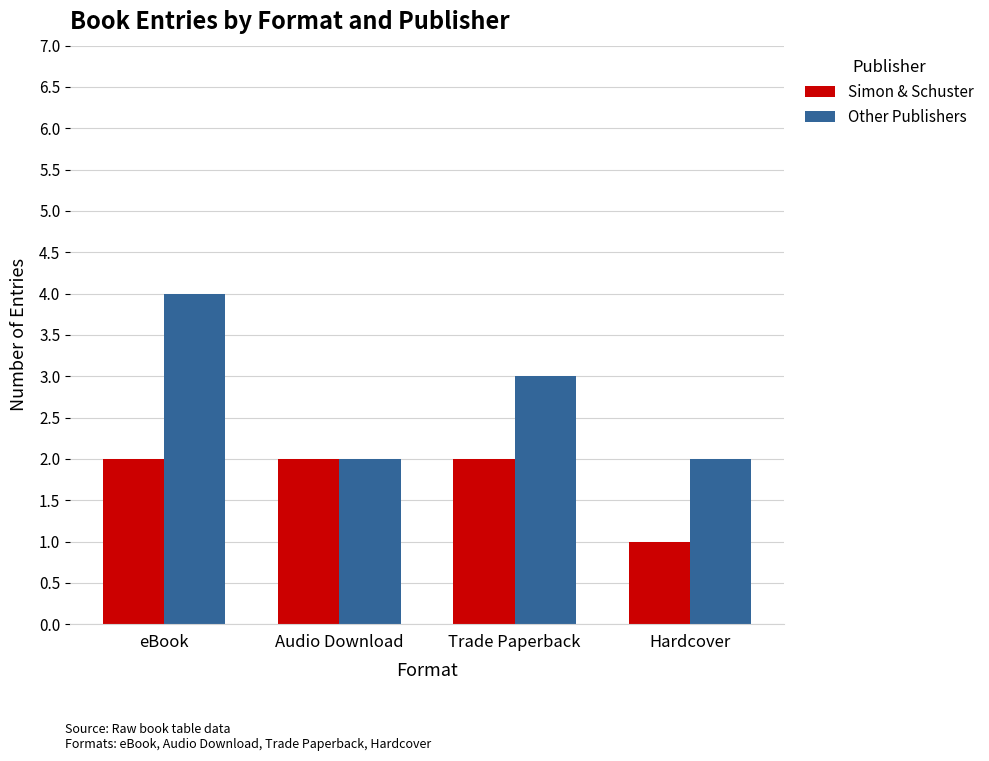

Rank the series by their average value, from highest to lowest.

Other Publishers, Simon & Schuster